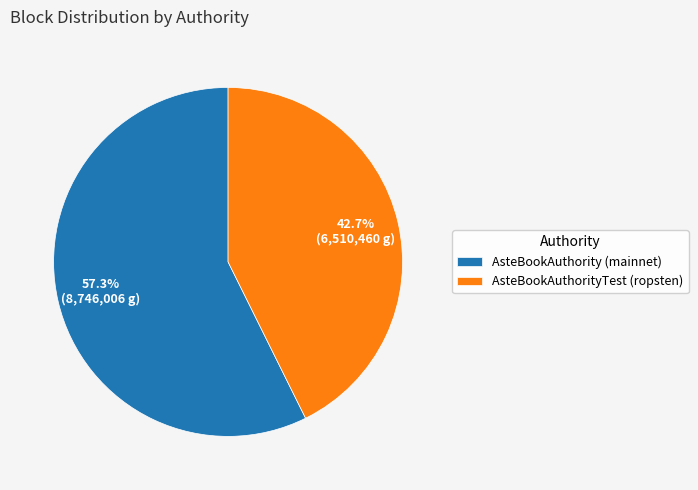

Which category has the biggest portion of the pie?

AsteBookAuthority (mainnet)